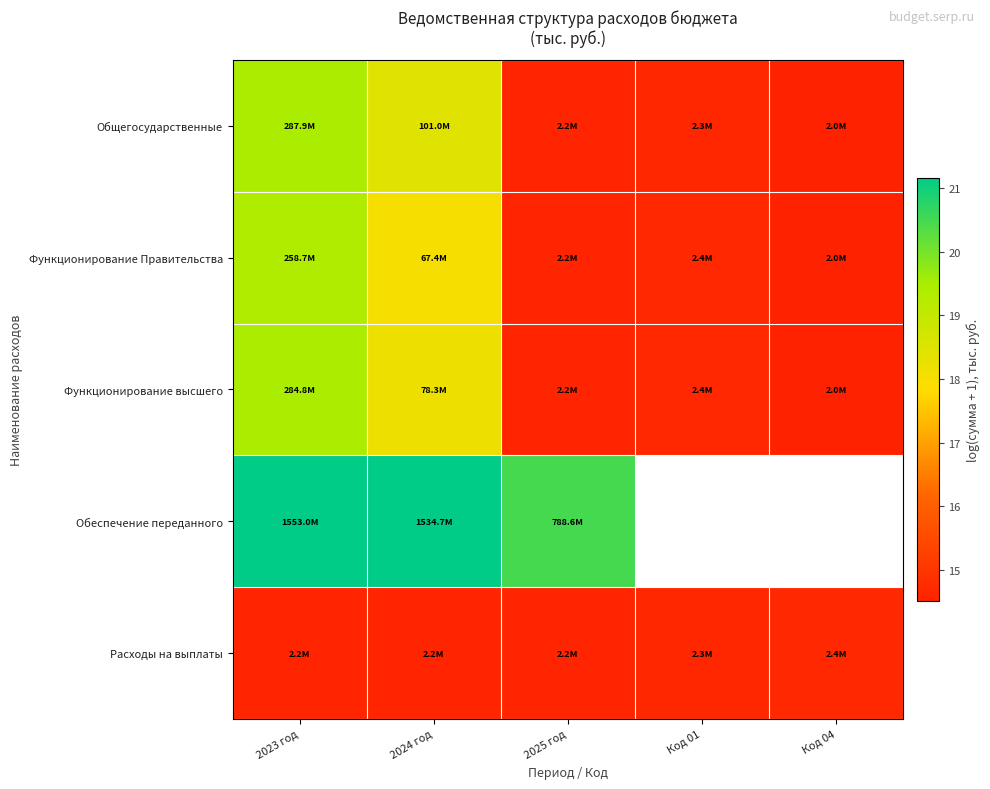

Between 2024 год and Код 01, which is larger?

2024 год